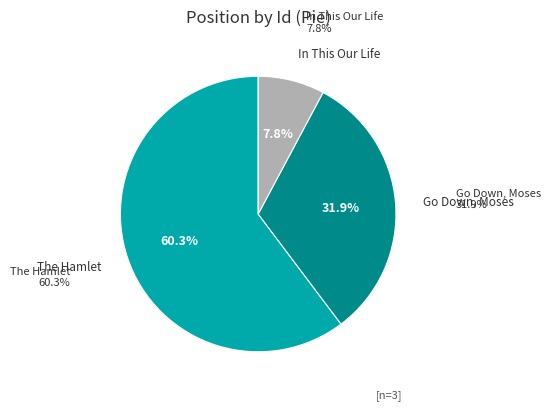

What is the change in value from The Hamlet to In This Our Life?

-2031